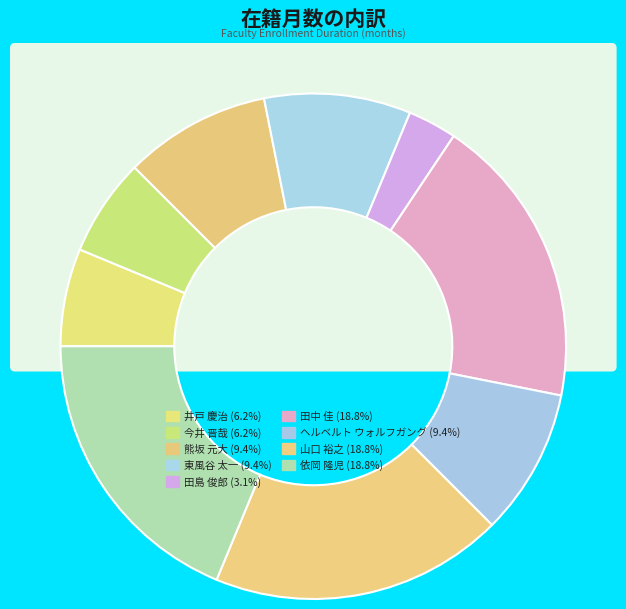

Which slice is the largest?

田中 佳